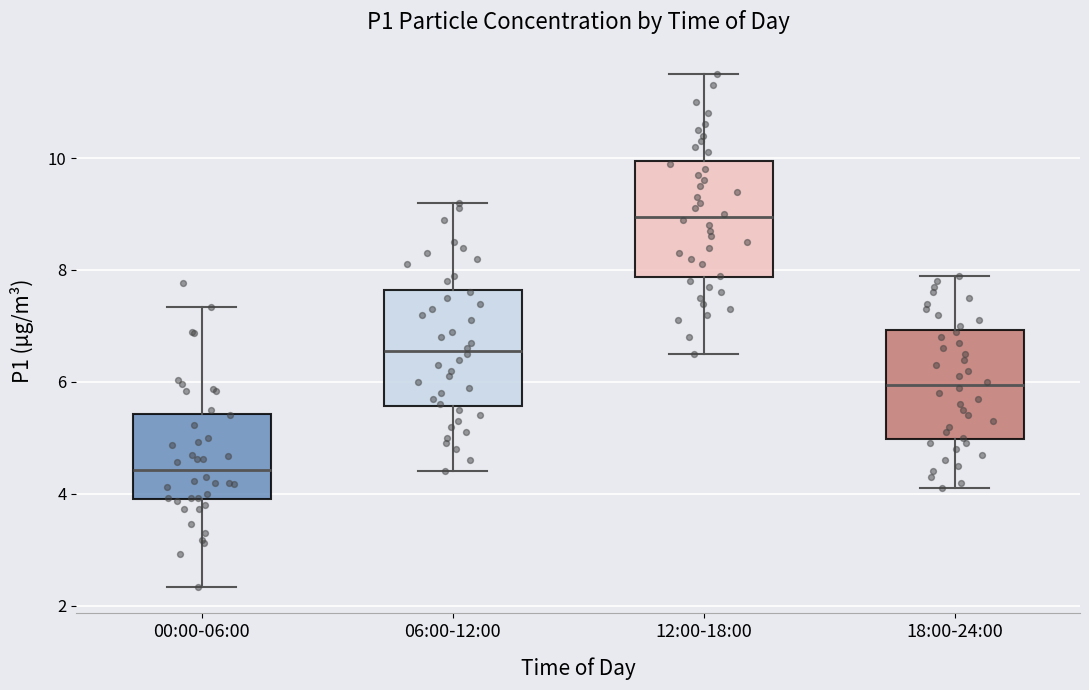

Which box's median line is the highest?

12:00-18:00